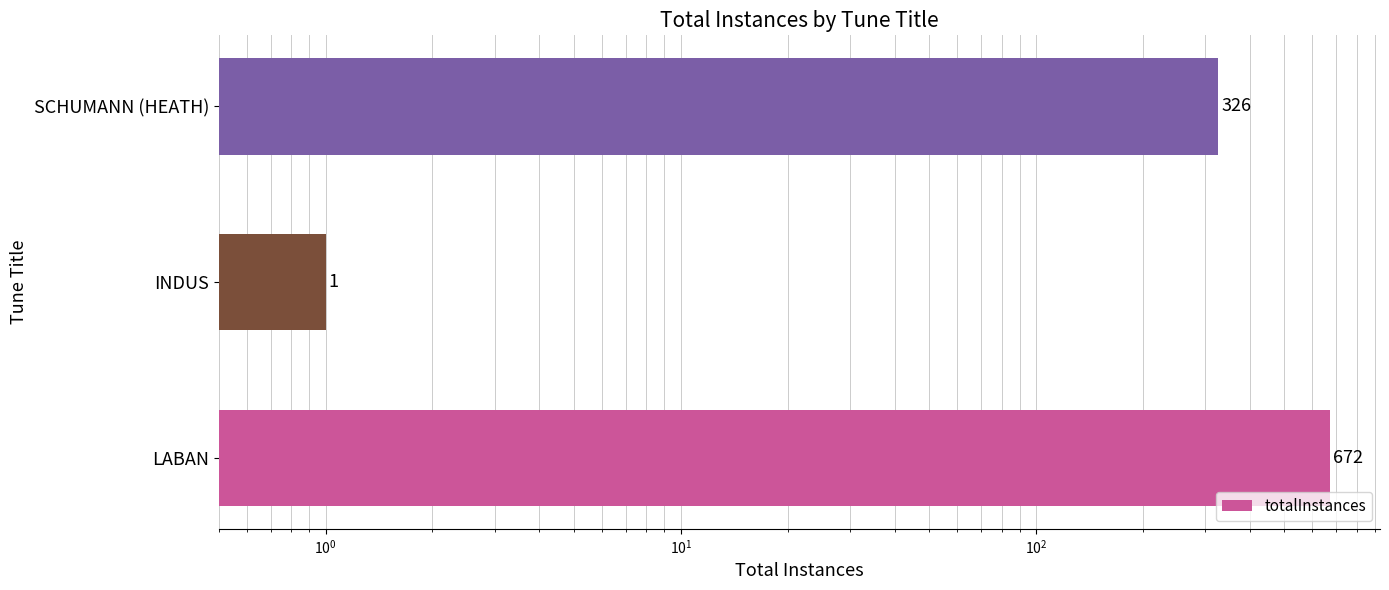

How many categories are shown in the chart?

3